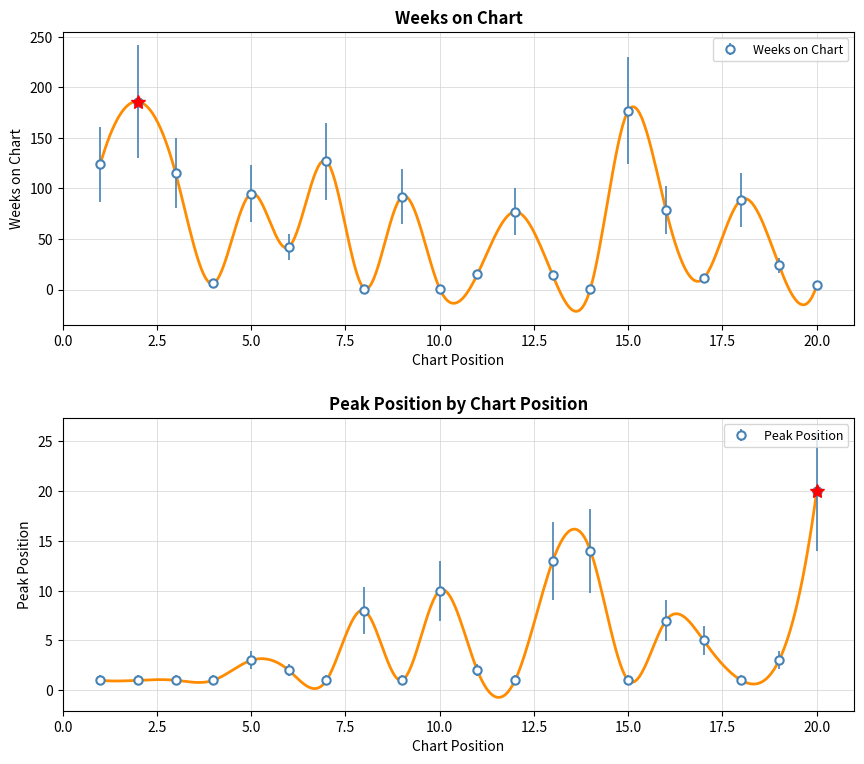

Rank the series by their maximum value, from highest to lowest.

Weeks on Chart, Peak Position